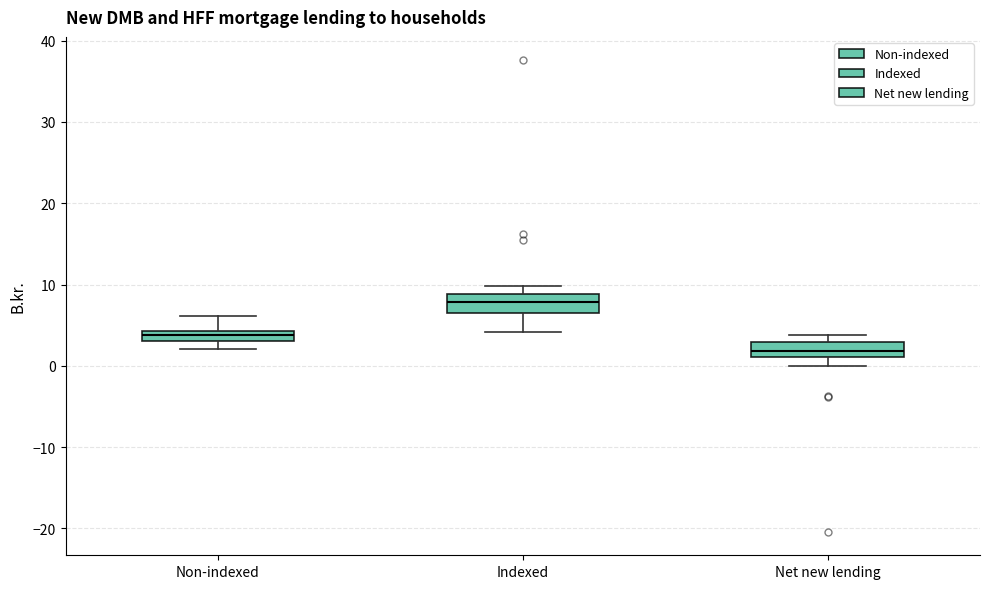

Where does the lower whisker of the box for Net new lending end on the y-axis? The values are not printed on the chart, so give them approximately, as read against the axis.

0